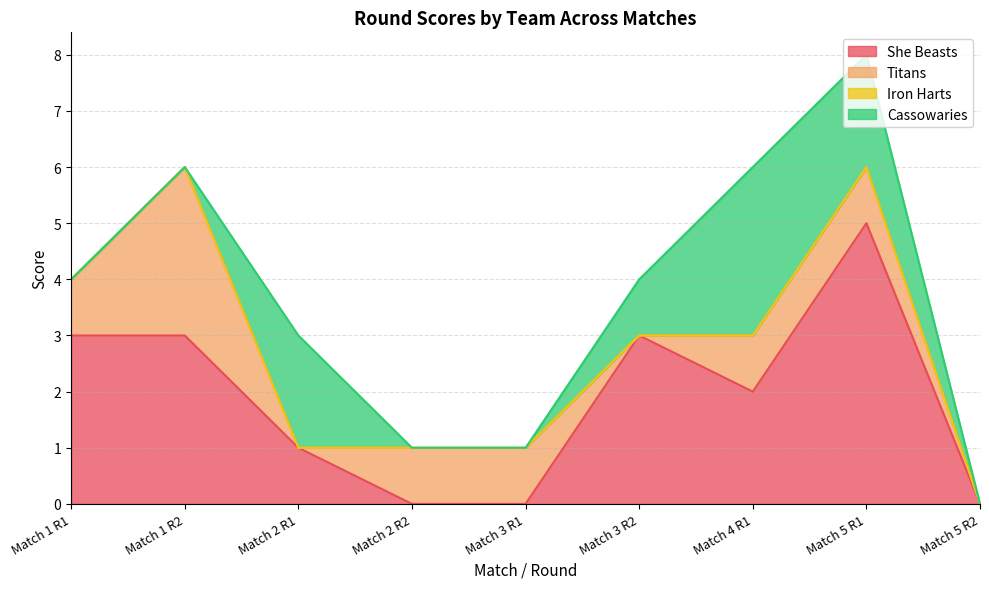

How many Titans values are between 0 and 1?

8